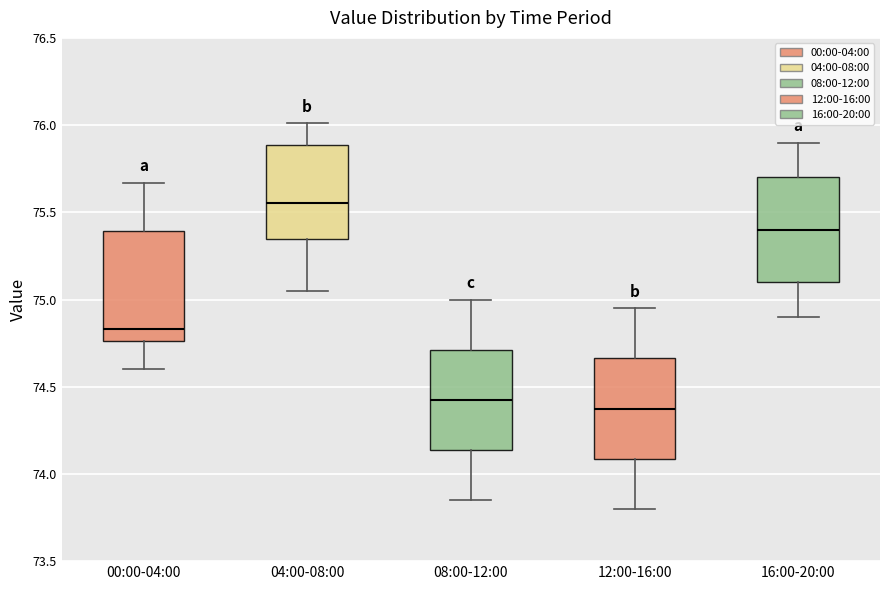

Reading left to right, read every box against the y-axis: the position of its median line, the range the box covers, and the ends of its whiskers. The values are not printed on the chart, so give them approximately, as read against the axis.

00:00-04:00: median 74.85, box 74.75 to 75.40, whiskers 74.60 to 75.65
04:00-08:00: median 75.55, box 75.35 to 75.90, whiskers 75.05 to 76.00
08:00-12:00: median 74.45, box 74.15 to 74.70, whiskers 73.85 to 75.00
12:00-16:00: median 74.40, box 74.10 to 74.65, whiskers 73.80 to 74.95
16:00-20:00: median 75.40, box 75.10 to 75.70, whiskers 74.90 to 75.90